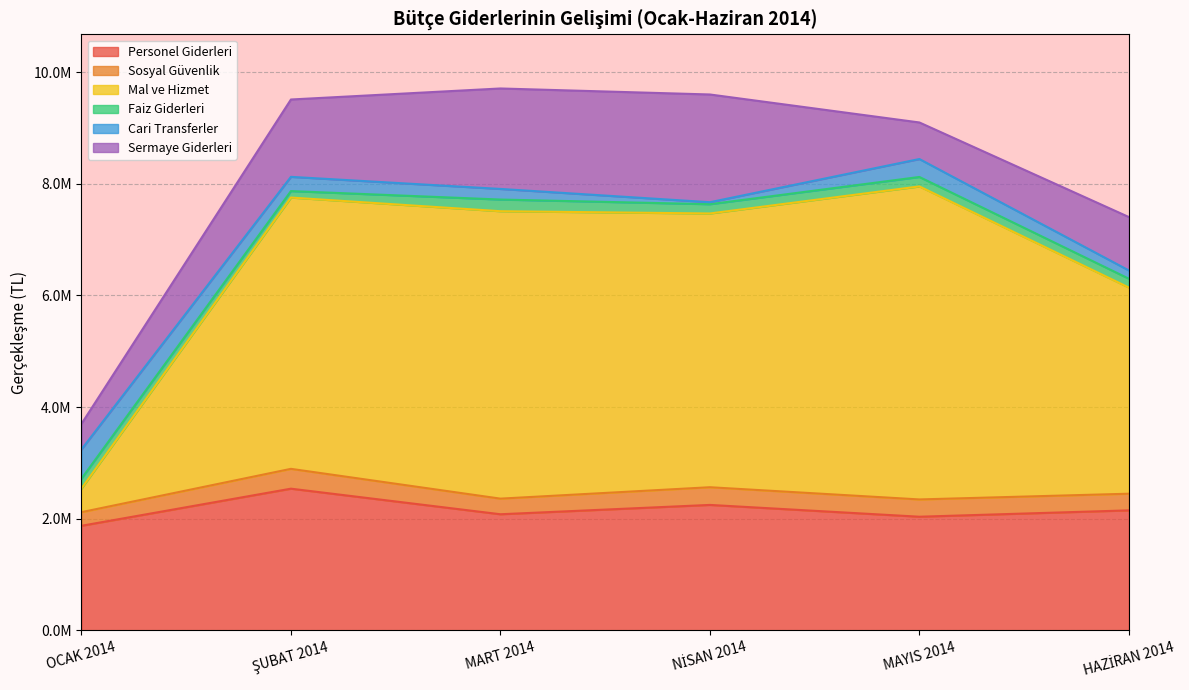

Where is Sermaye Giderleri nearest to the value 1194108?

ŞUBAT 2014